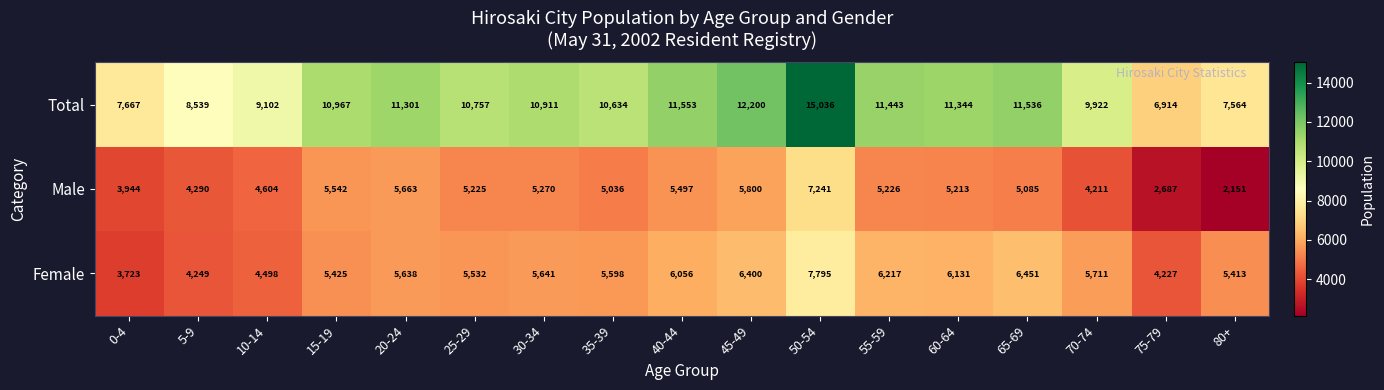

Rank the series at 75-79 from highest to lowest value.

Total, Female, Male